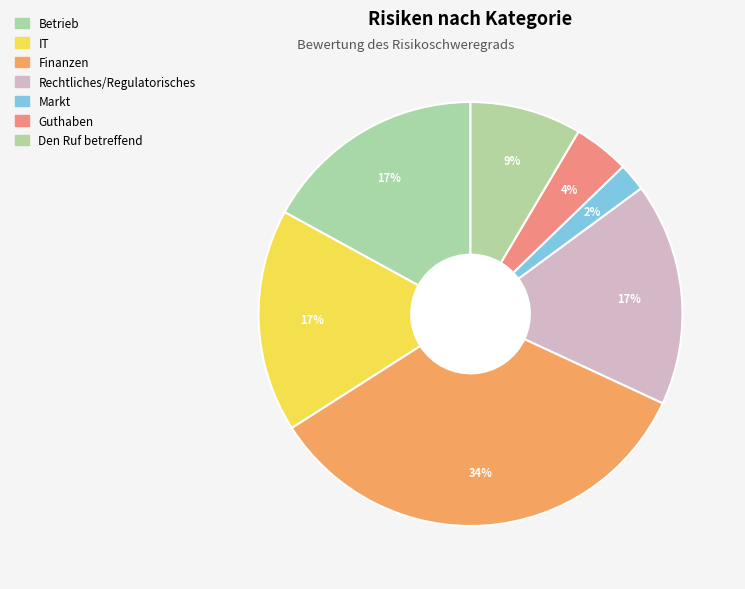

How many segments does this pie chart have?

7